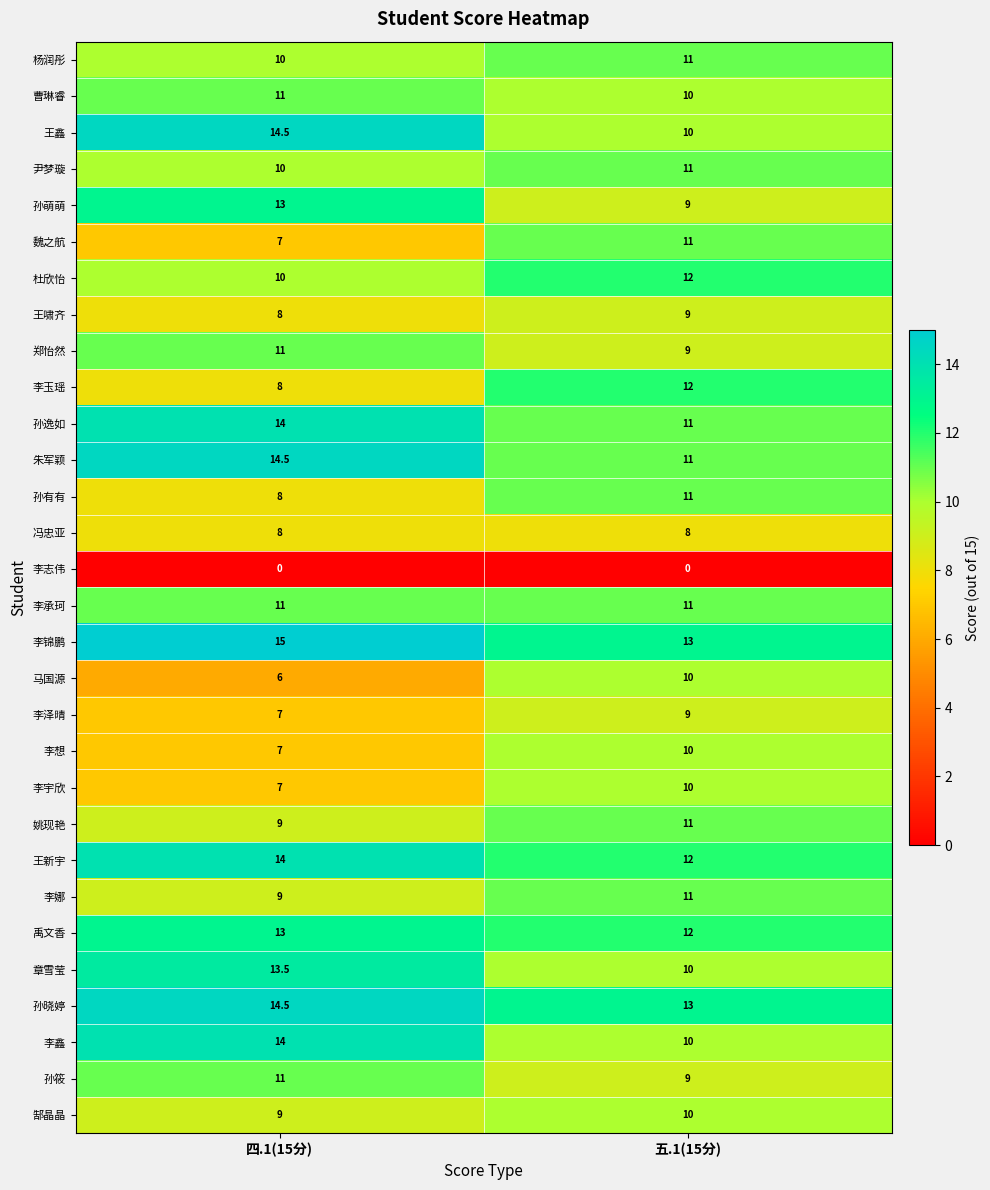

True or false: 李娜 has a value of 2.5 at 五.1(15分).

False